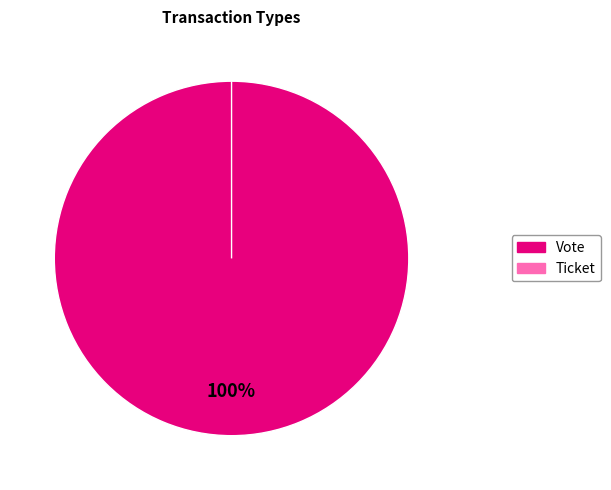

Combined, do Vote and Ticket account for over 50%?

Yes